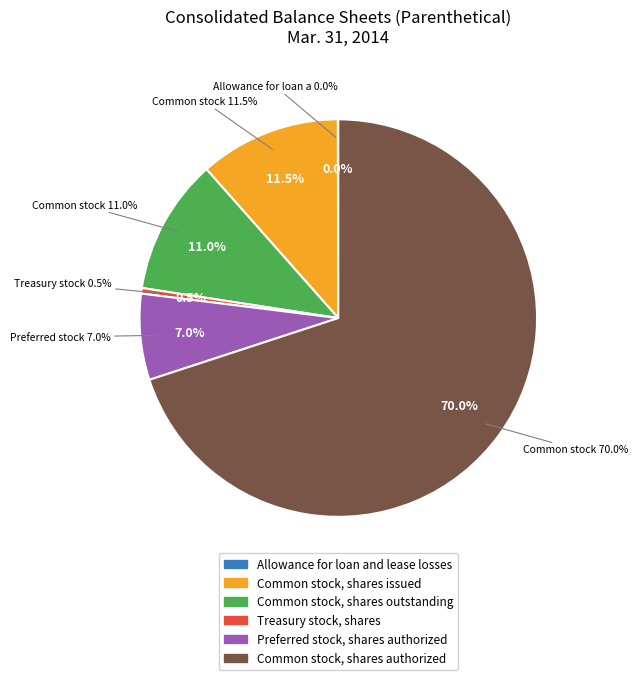

Is Allowance for loan and lease losses the majority of the pie?

No